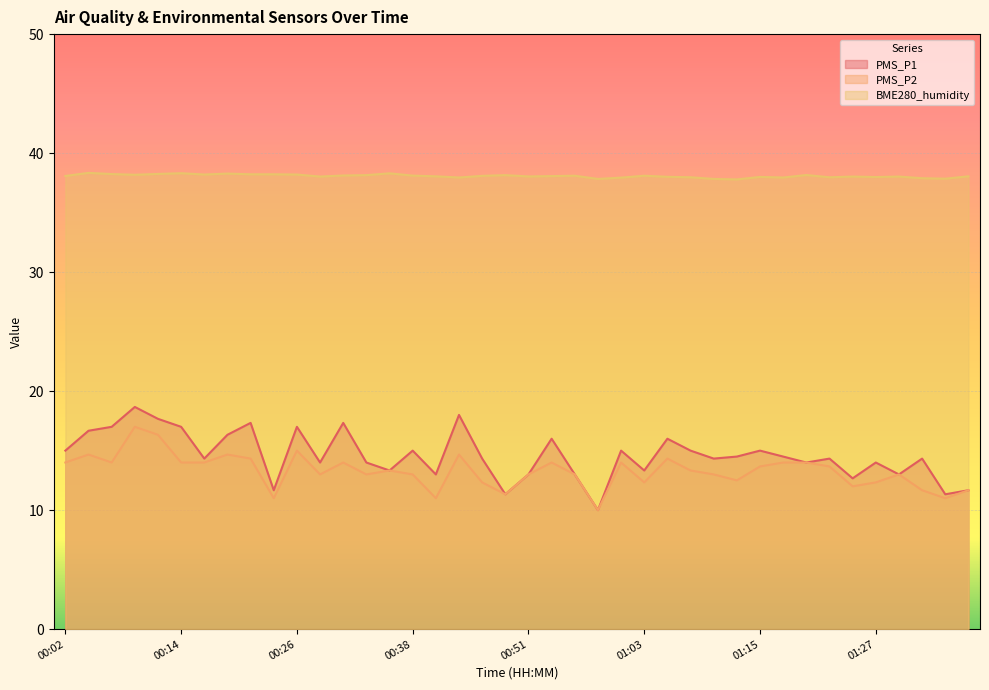

What are all the series names shown in the legend?

PMS_P1, PMS_P2, BME280_humidity